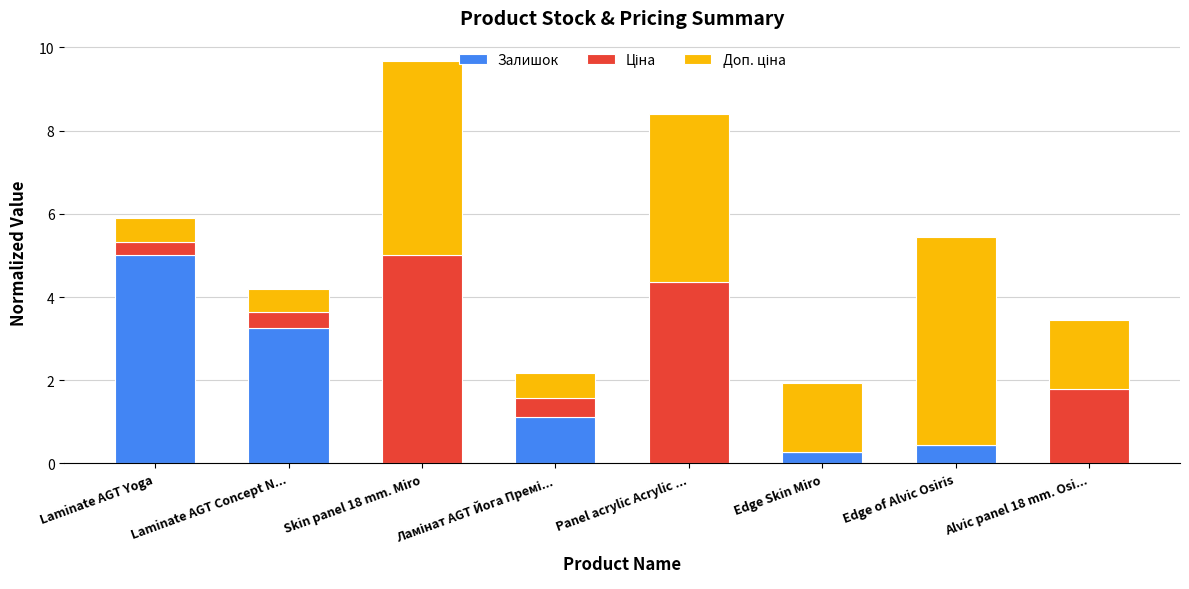

How many series are shown in this chart?

3